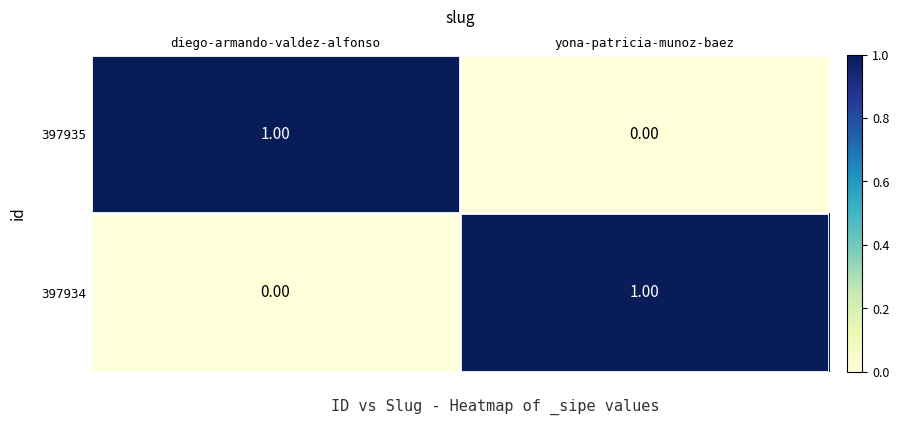

How many series are shown in this chart?

2